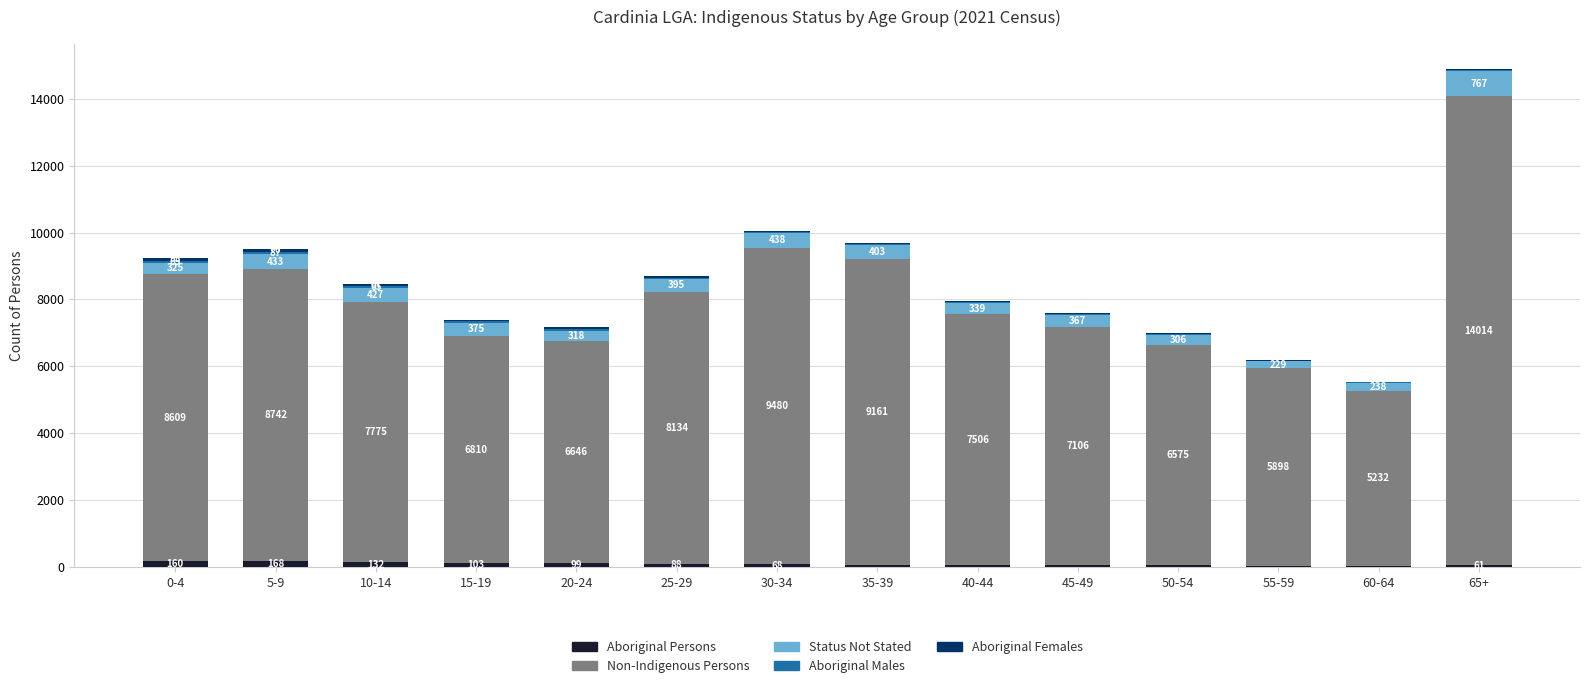

Which category has the highest value in the Aboriginal Persons series?

5-9